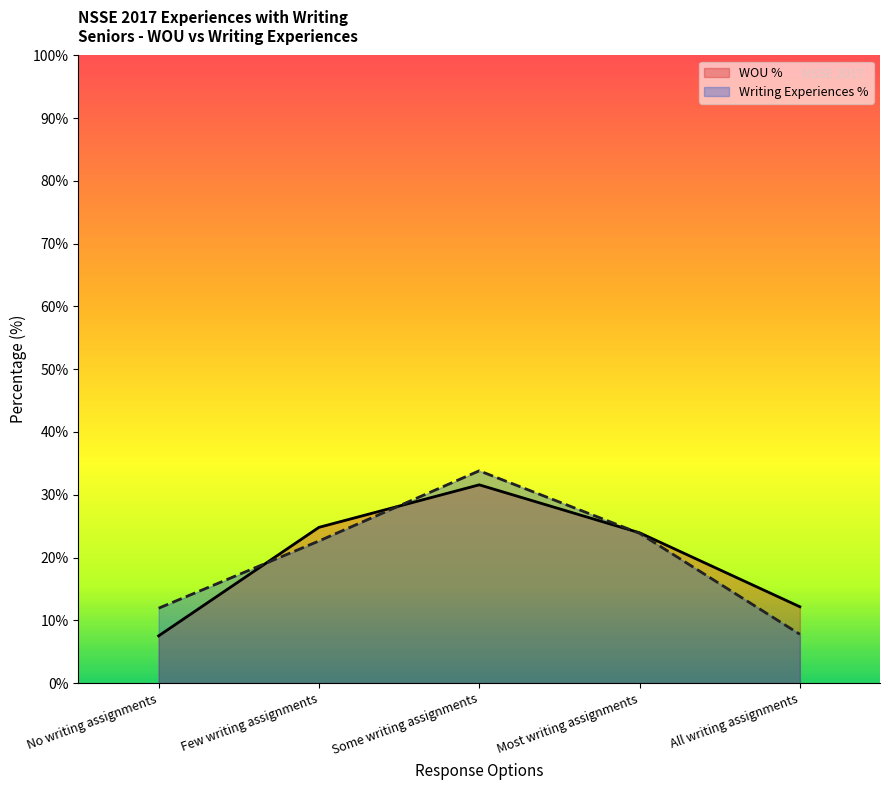

What is the difference between the maximum and minimum values in the Writing Experiences % series?

26.1